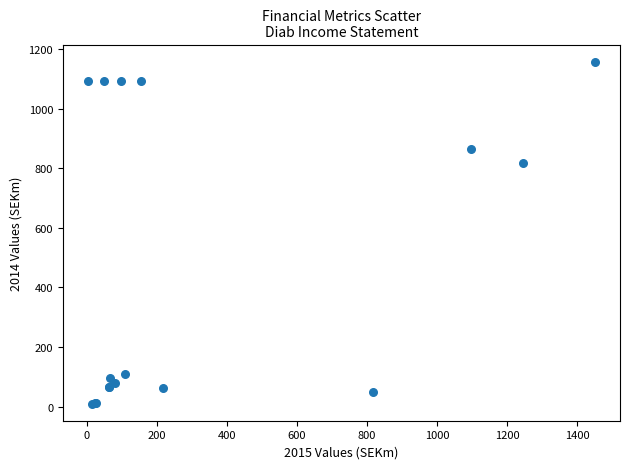

What Y value in the scatter plot is closest to 583?

818.4